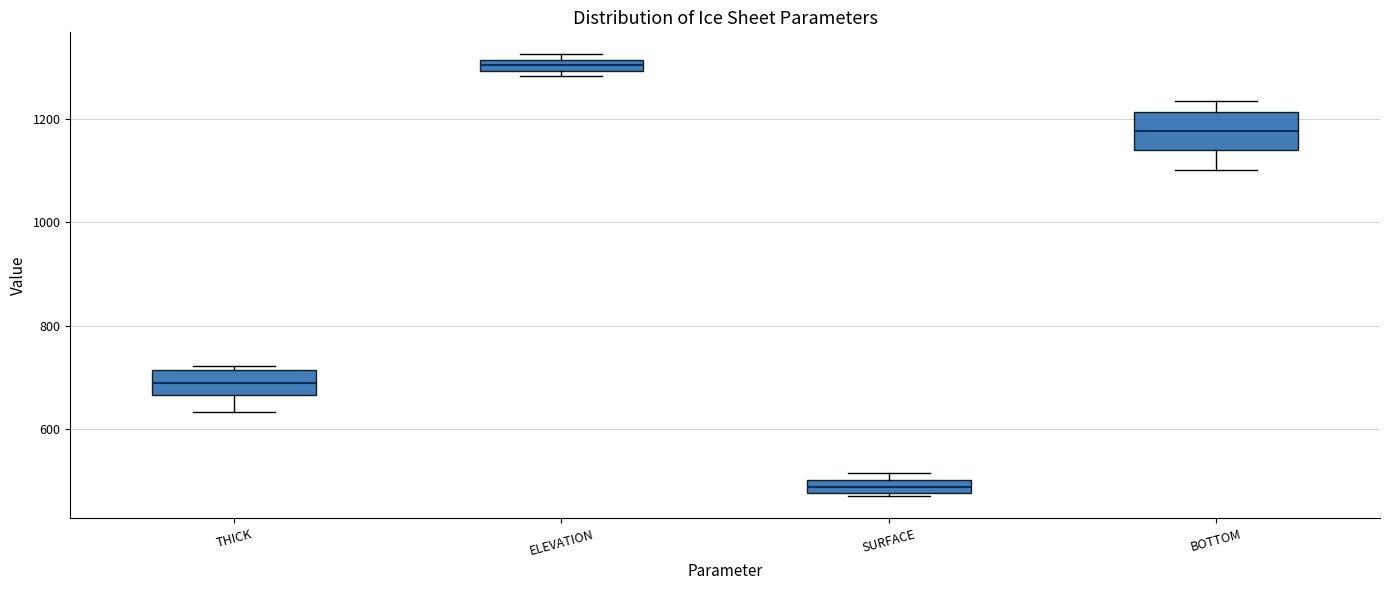

Where is the upper edge of the box for ELEVATION on the y-axis? The values are not printed on the chart, so give them approximately, as read against the axis.

1320